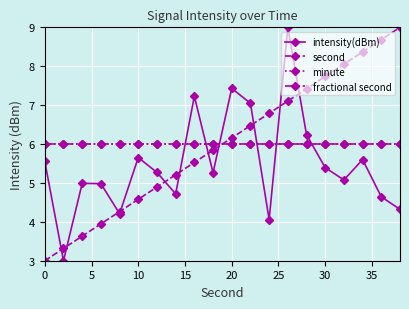

In intensity(dBm), how many points are lower than both neighbors (excluding endpoints)?

6